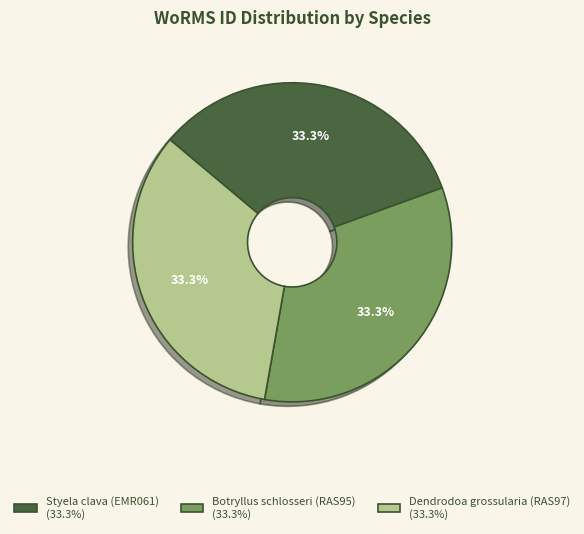

Is there a majority slice in this chart?

No